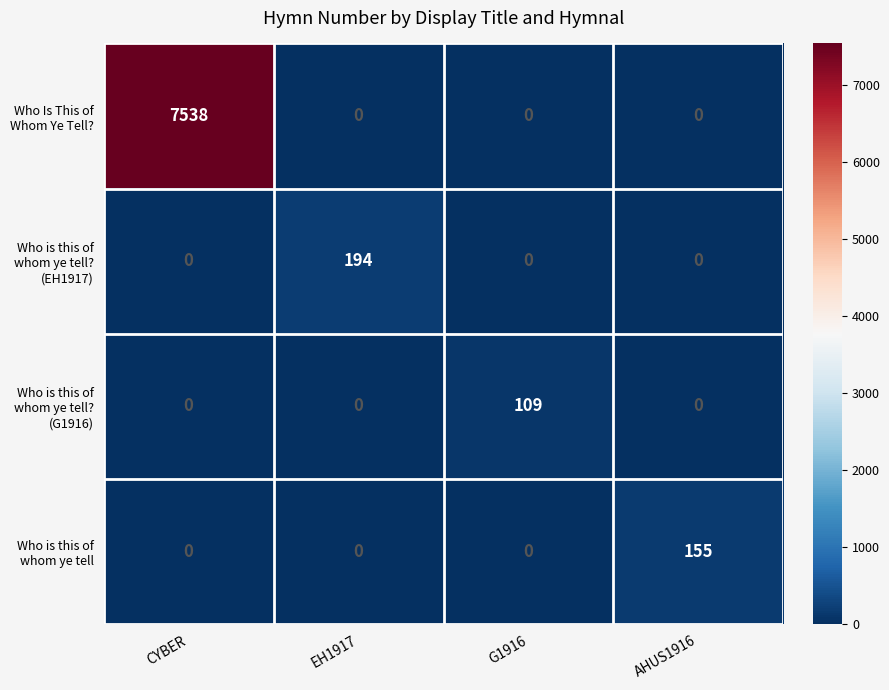

At which category does the chart reach its peak across all series?

CYBER